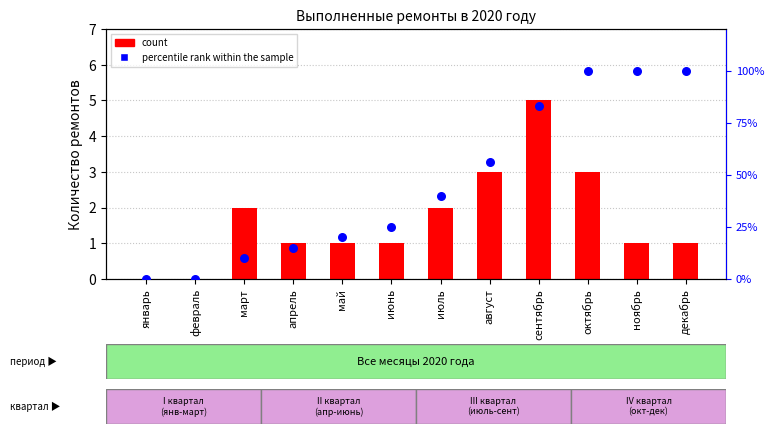

Which series reaches the minimum Y coordinate?

count